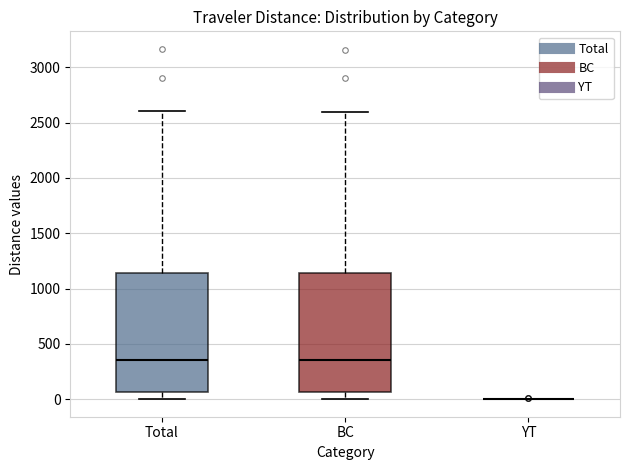

Where does the lower whisker of the box for BC end on the y-axis? The values are not printed on the chart, so give them approximately, as read against the axis.

0